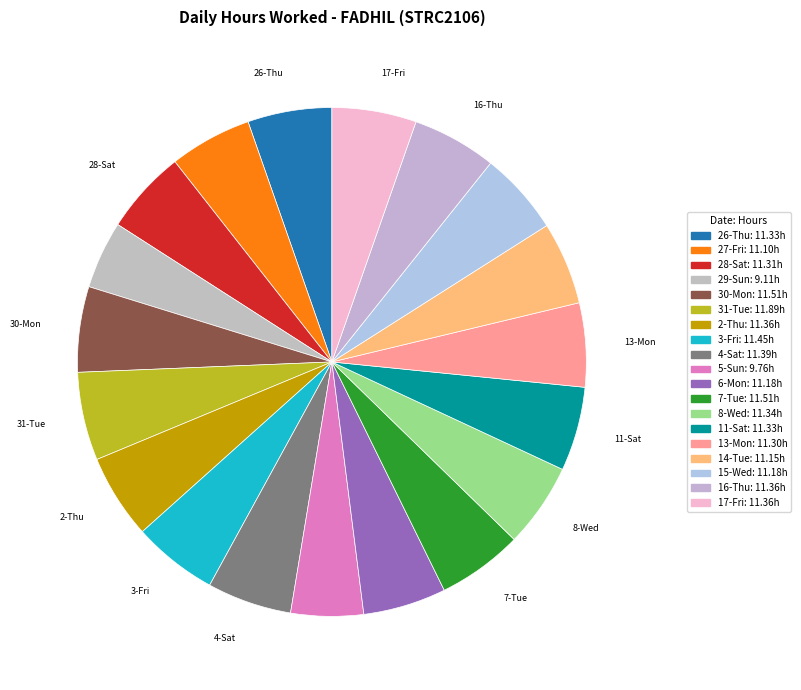

How many segments does this pie chart have?

19